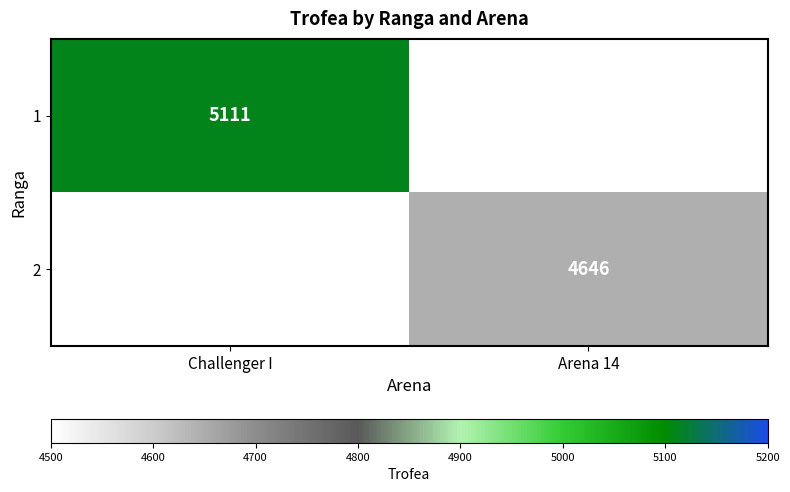

True or false: 2 has a value of 982 at Arena 14.

False